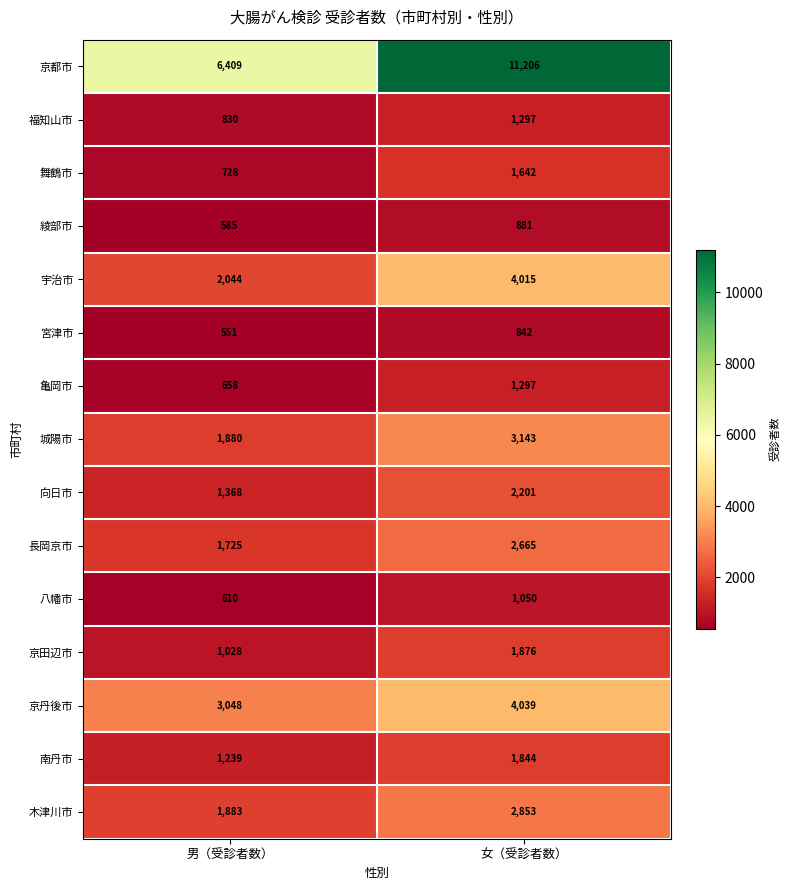

What is the sum of the 京丹後市 values at 男（受診者数） and 女（受診者数）?

7087